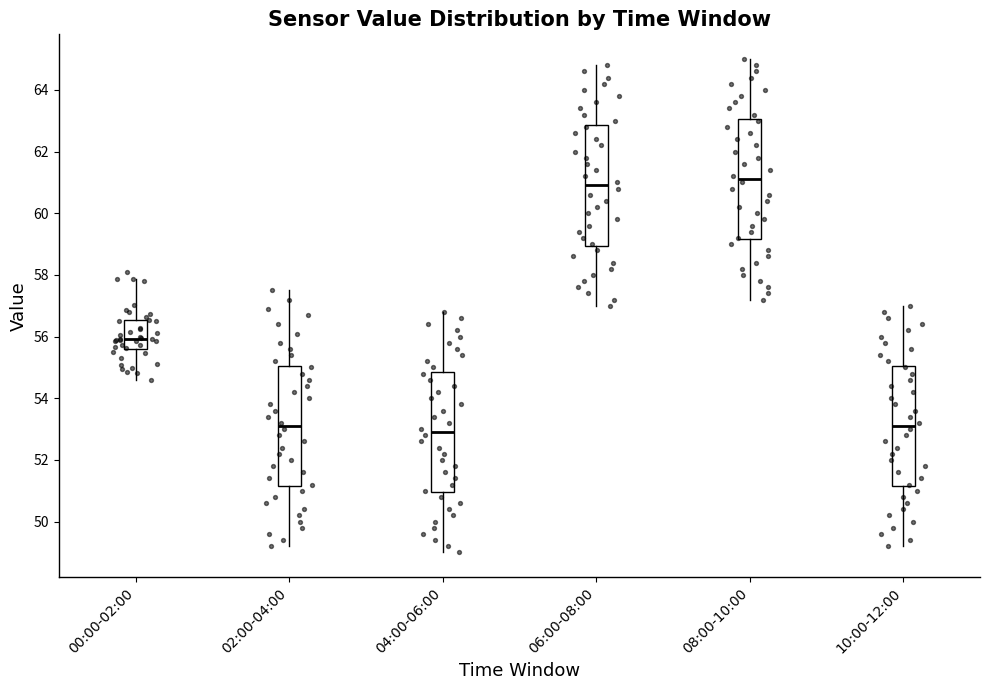

Where does the upper whisker of the box for 04:00-06:00 end on the y-axis? The values are not printed on the chart, so give them approximately, as read against the axis.

56.8